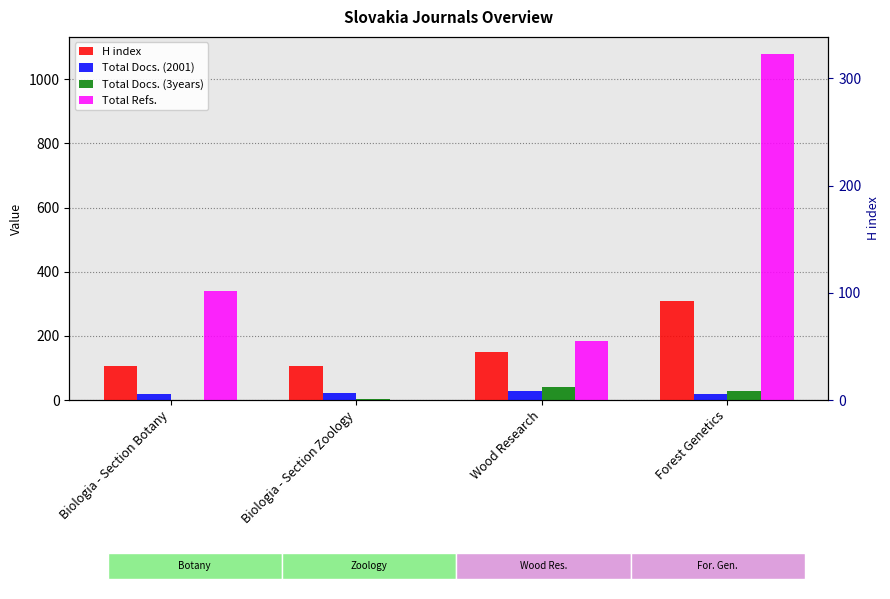

What is the label of the 3rd bar from the left?

Wood Research